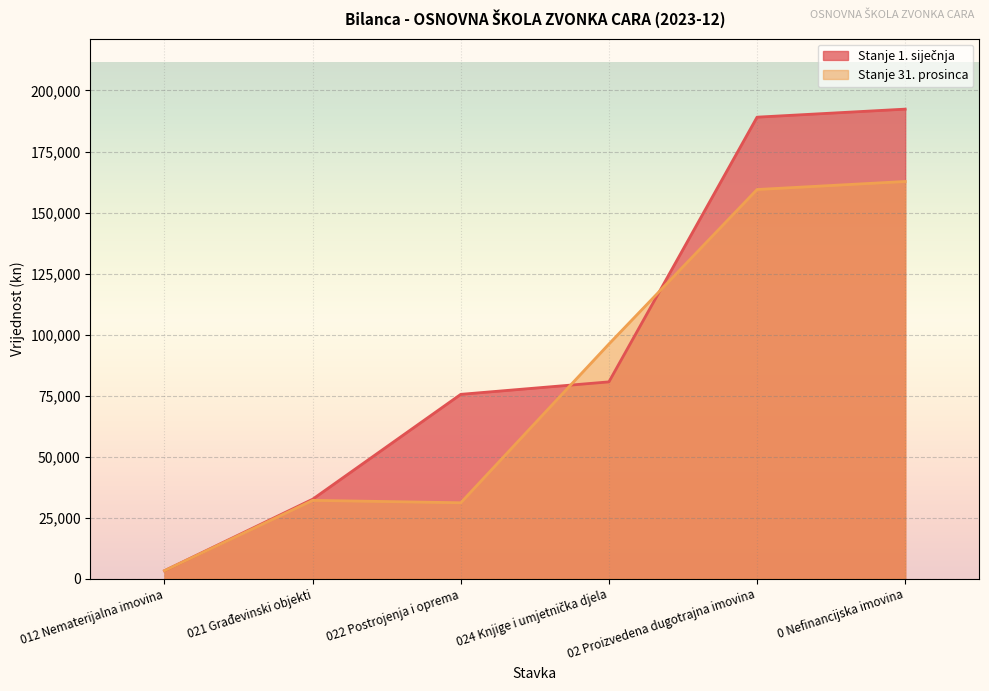

The value of Stanje 1. siječnja at 012 Nematerijalna imovina is 5452.9. True or false?

False